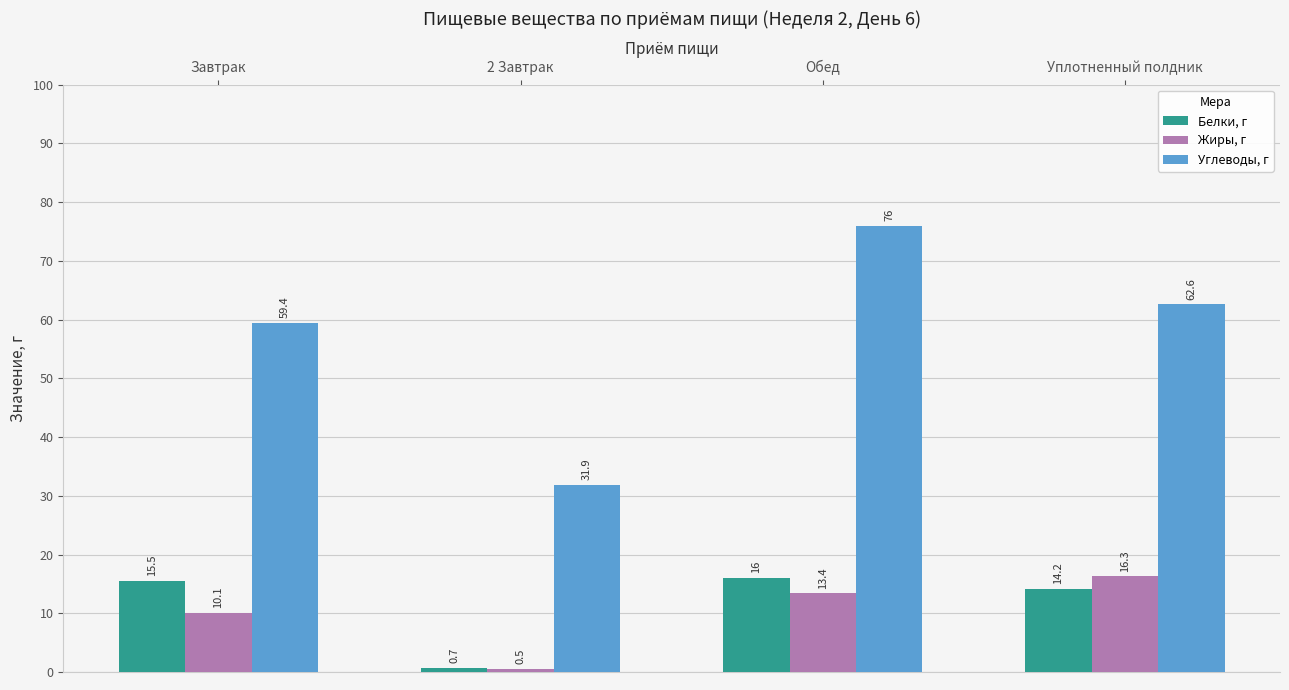

Which series changed the most between 2 Завтрак and Уплотненный полдник?

Углеводы, г